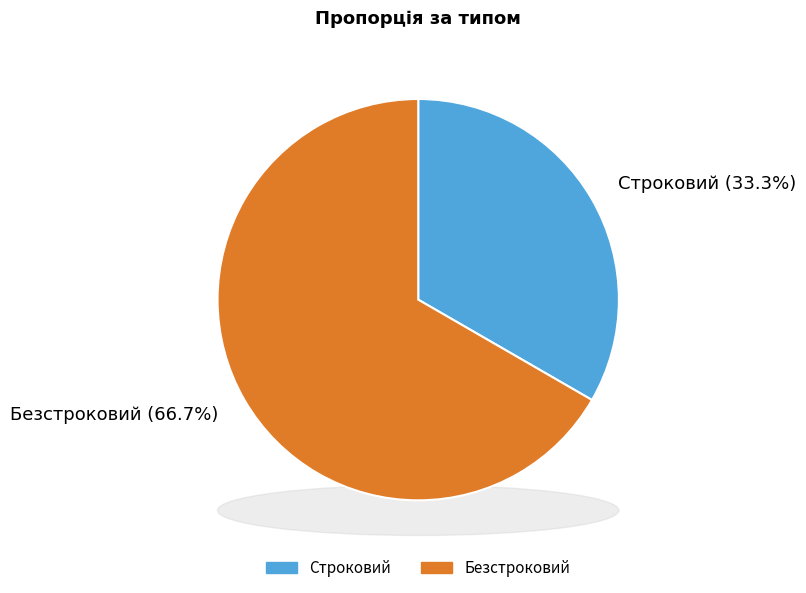

What is the change in value from Строковий to Безстроковий?

+1